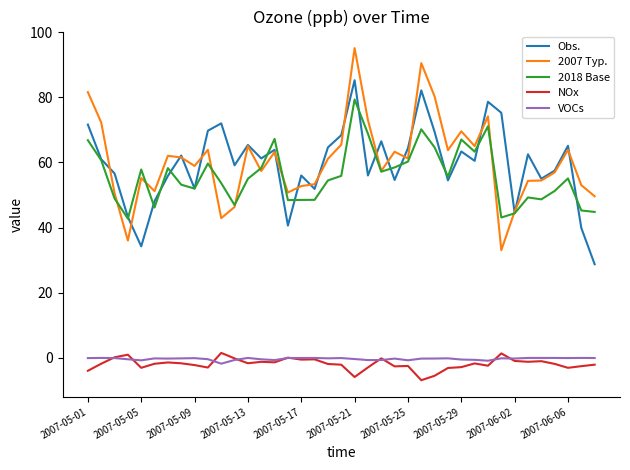

What is the sum of all 2007 Typ. values?

2355.2